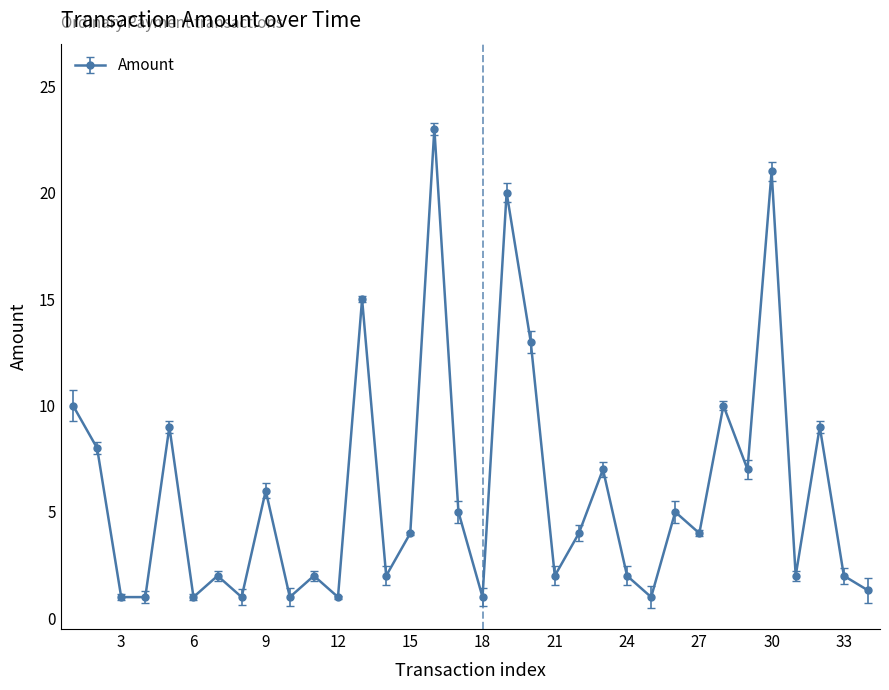

What is the sum of all values?

203.3